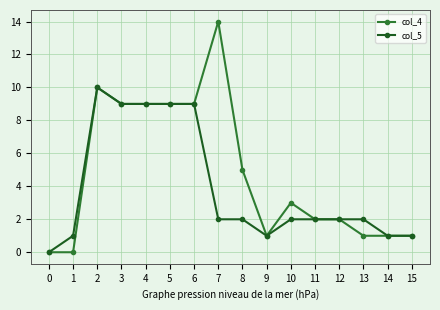

At 1, list the series in order from largest to smallest.

col_5, col_4